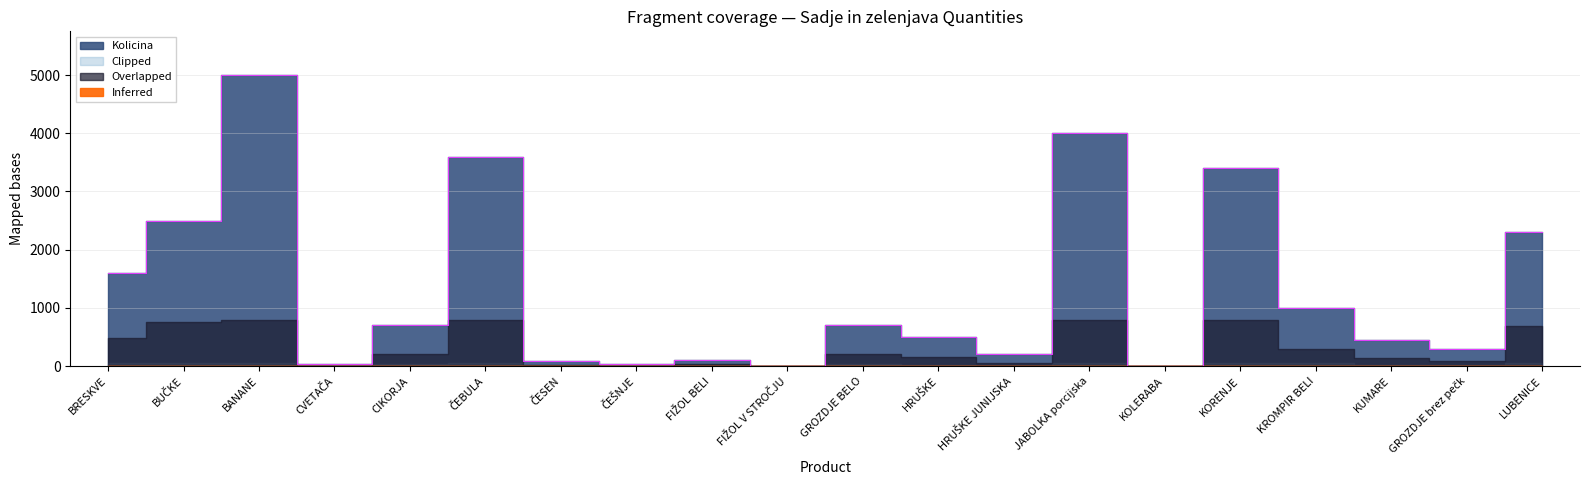

What is the value of the 2nd point from the left?

2500